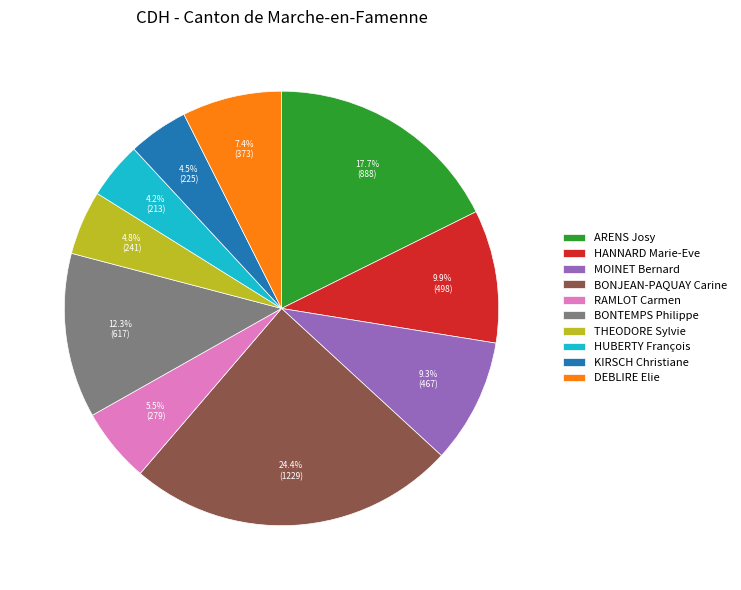

Do KIRSCH Christiane and DEBLIRE Elie together represent more than half of the pie?

No